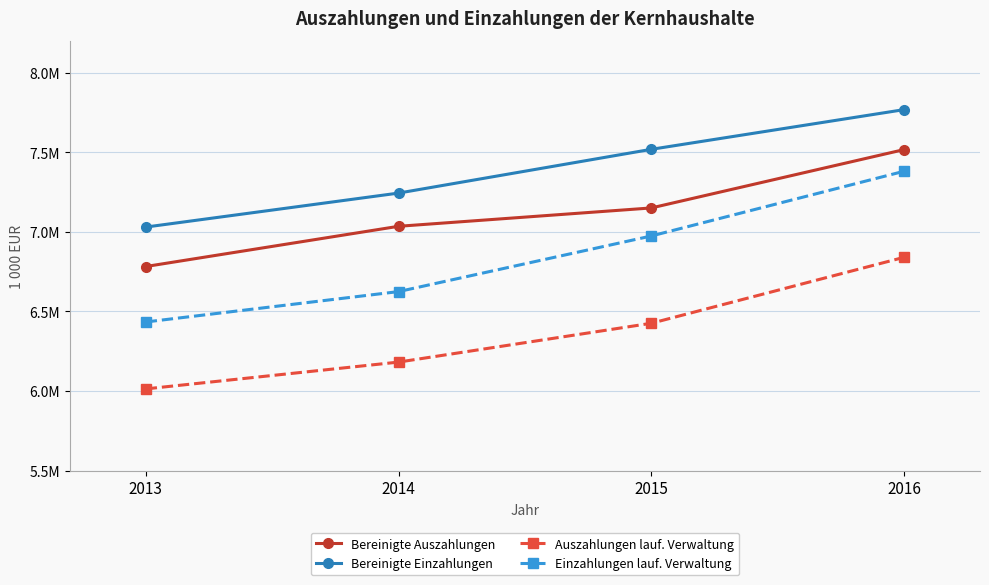

What are all the series names shown in the legend?

Bereinigte Auszahlungen, Bereinigte Einzahlungen, Auszahlungen lauf. Verwaltung, Einzahlungen lauf. Verwaltung